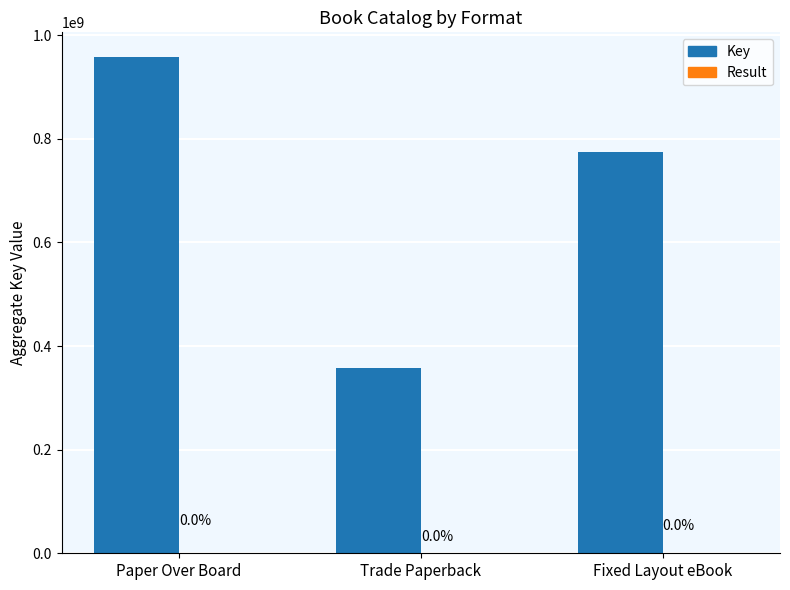

What is the difference between the maximum and minimum values in the Key series?

599179755